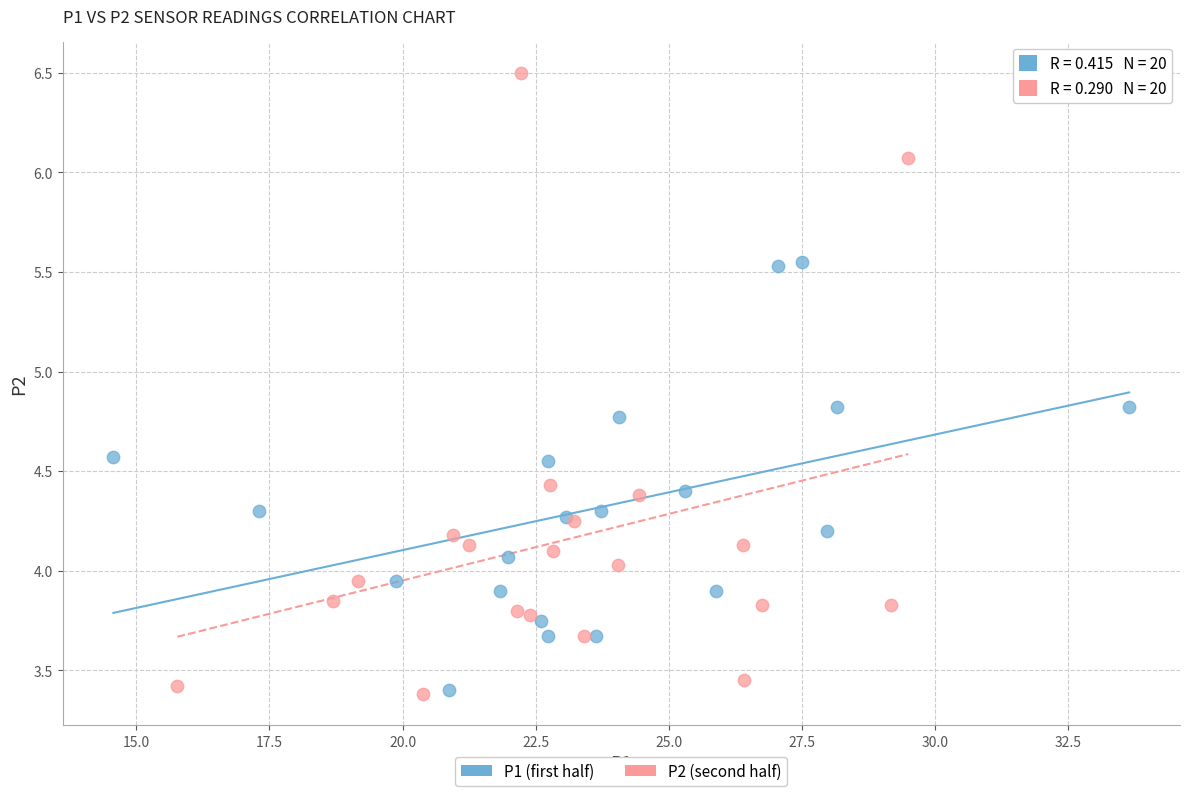

Which series has the largest Y range (max minus min)?

P2 (second half)